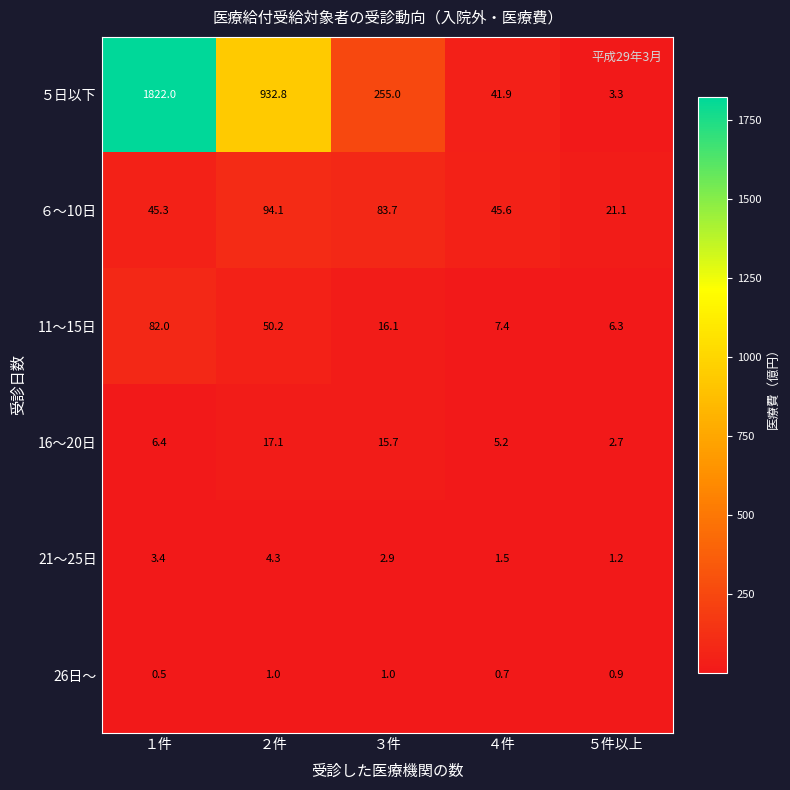

What is the minimum value shown in the chart?

0.5